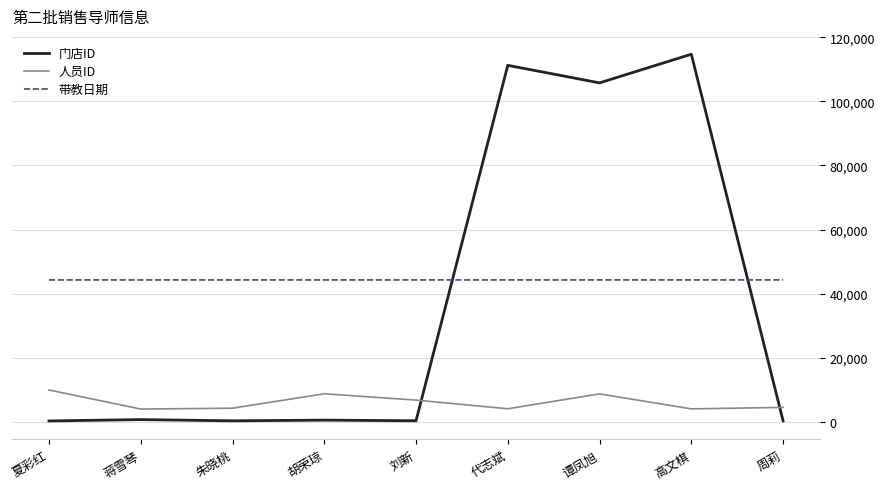

What is the sum of all 人员ID values?

55465